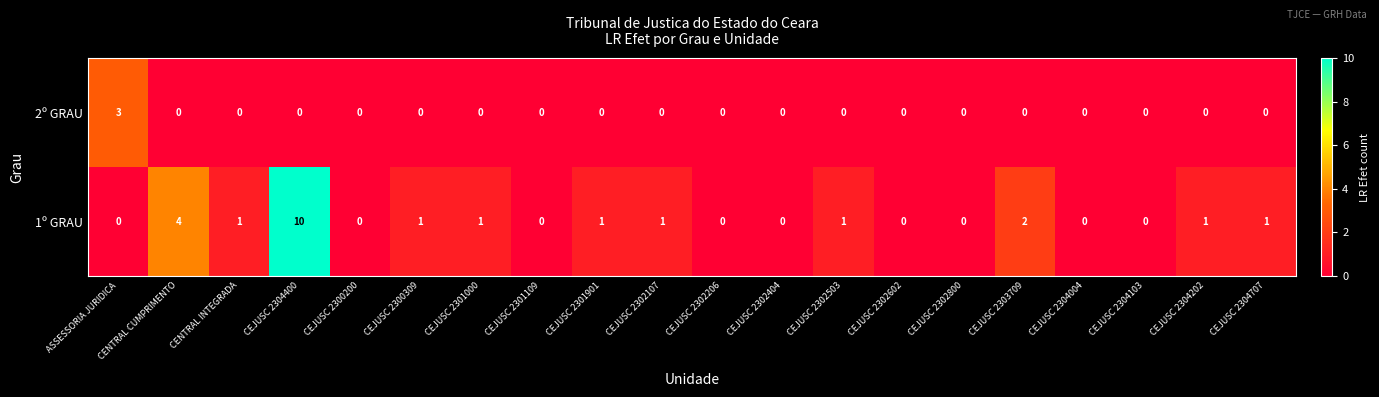

Which series has the widest spread of values?

1º GRAU